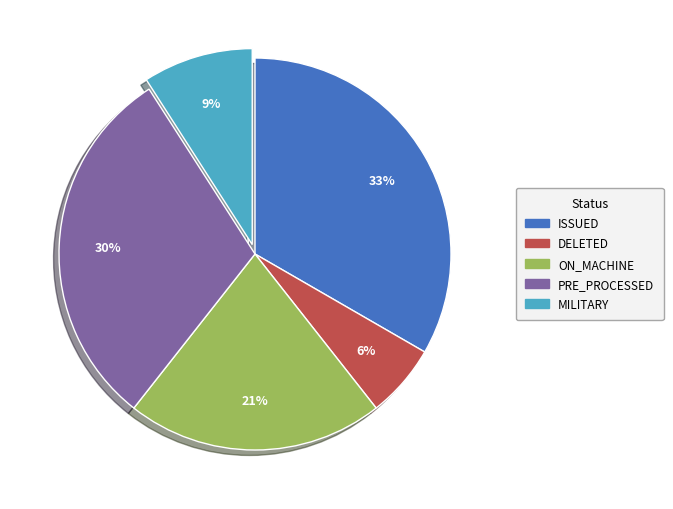

Between ON_MACHINE and MILITARY, which is larger?

ON_MACHINE